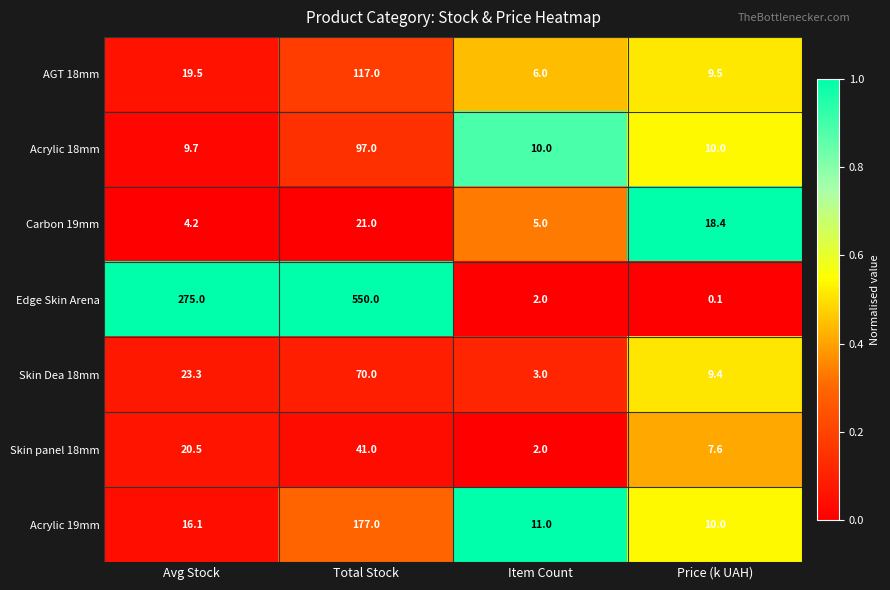

At which category does the chart reach its minimum across all series?

Price (k UAH)